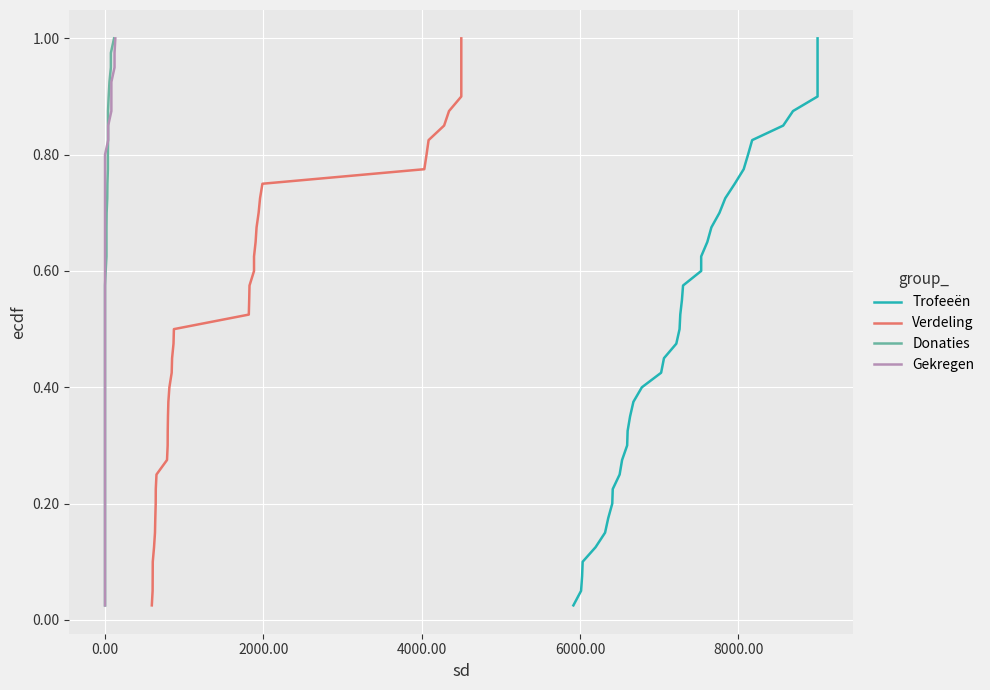

List the series in order of their peak value, highest first.

Trofeeën, Verdeling, Donaties, Gekregen